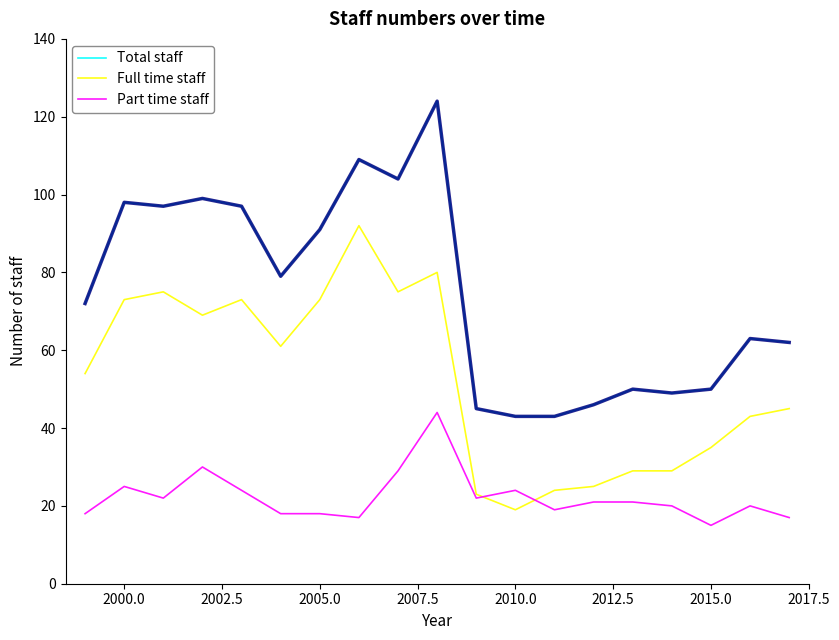

True or false: Total staff and Full time staff cross at least once.

False